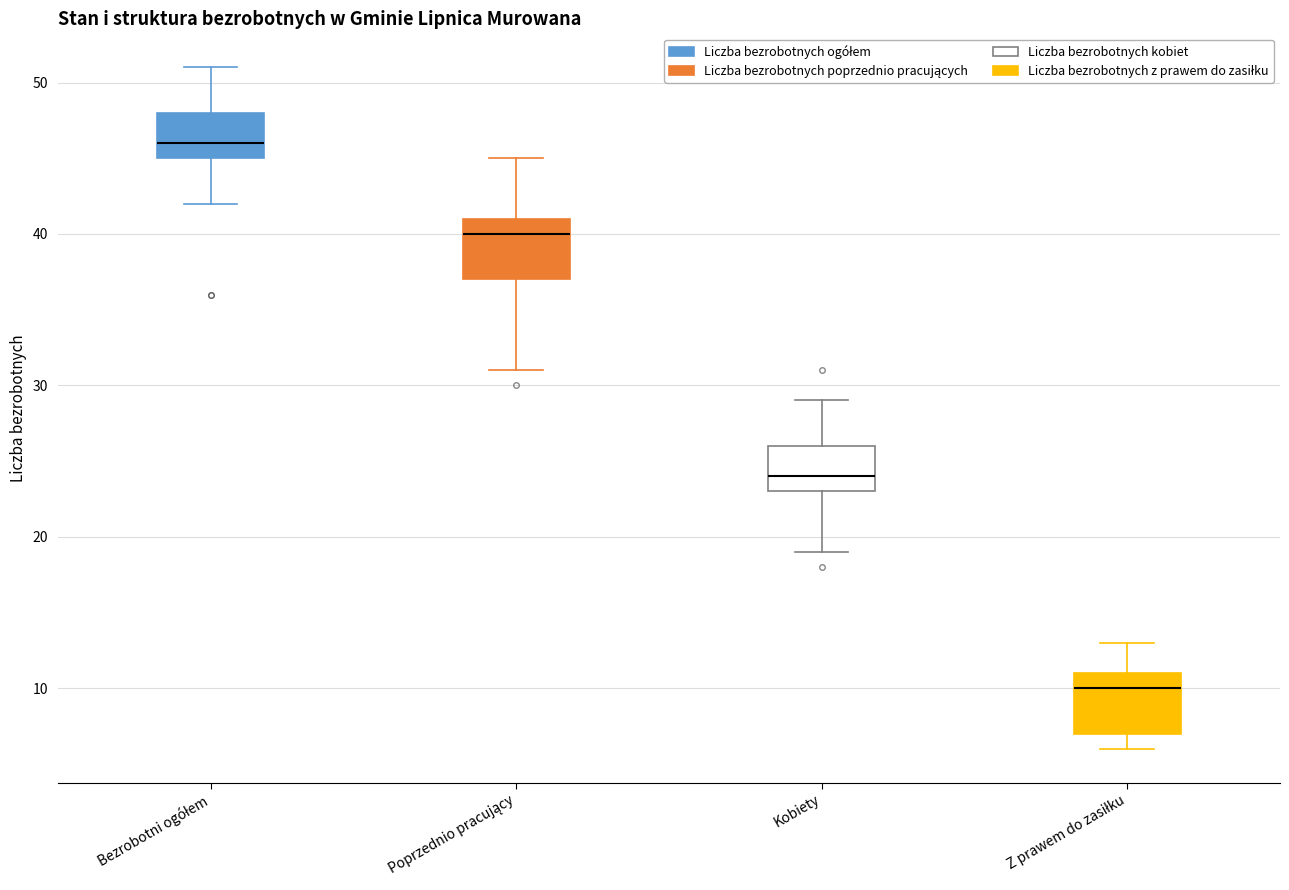

Reading left to right, read every box against the y-axis: the position of its median line, the range the box covers, and the ends of its whiskers. The values are not printed on the chart, so give them approximately, as read against the axis.

Bezrobotni ogółem: median 46, box 45 to 48, whiskers 42 to 51
Poprzednio pracujący: median 40, box 37 to 41, whiskers 31 to 45
Kobiety: median 24, box 23 to 26, whiskers 19 to 29
Z prawem do zasiłku: median 10, box 7 to 11, whiskers 6 to 13